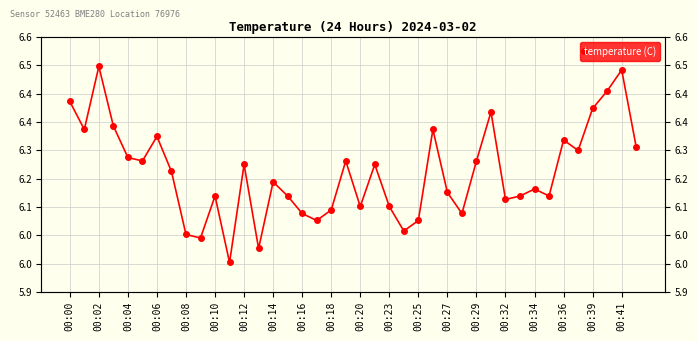

The value at 00:18 is 1.4. True or false?

False